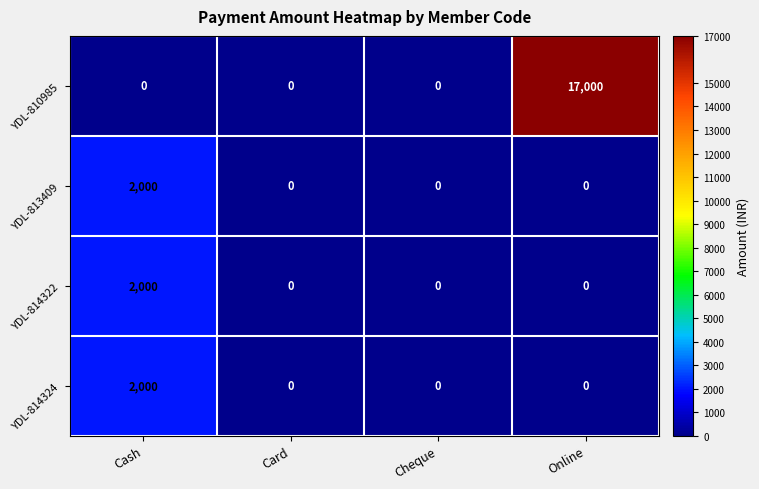

Reading left to right, extract all data points from this chart.

YDL-810985: Cash=0	Card=0	Cheque=0	Online=17000
YDL-813409: Cash=2000	Card=0	Cheque=0	Online=0
YDL-814322: Cash=2000	Card=0	Cheque=0	Online=0
YDL-814324: Cash=2000	Card=0	Cheque=0	Online=0